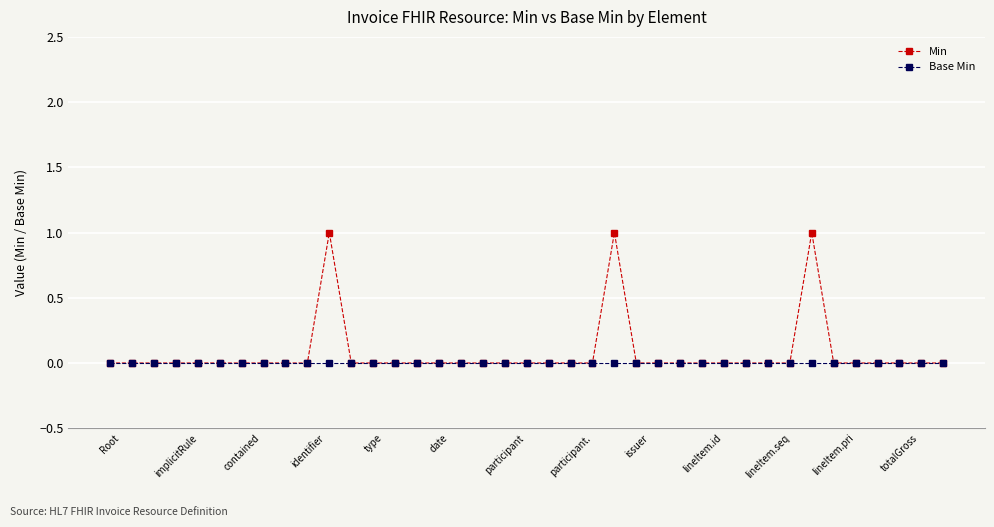

Which series has the widest spread of values?

Min